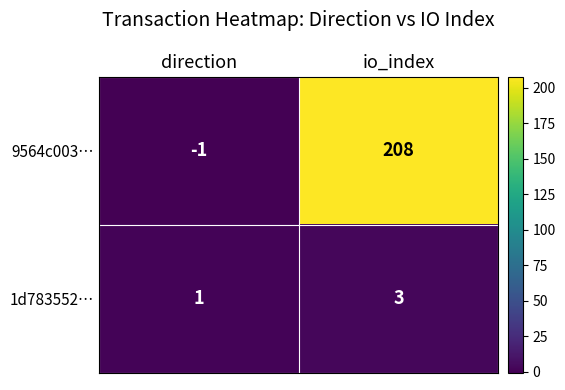

At which label is 1d783552… closest to 2?

direction